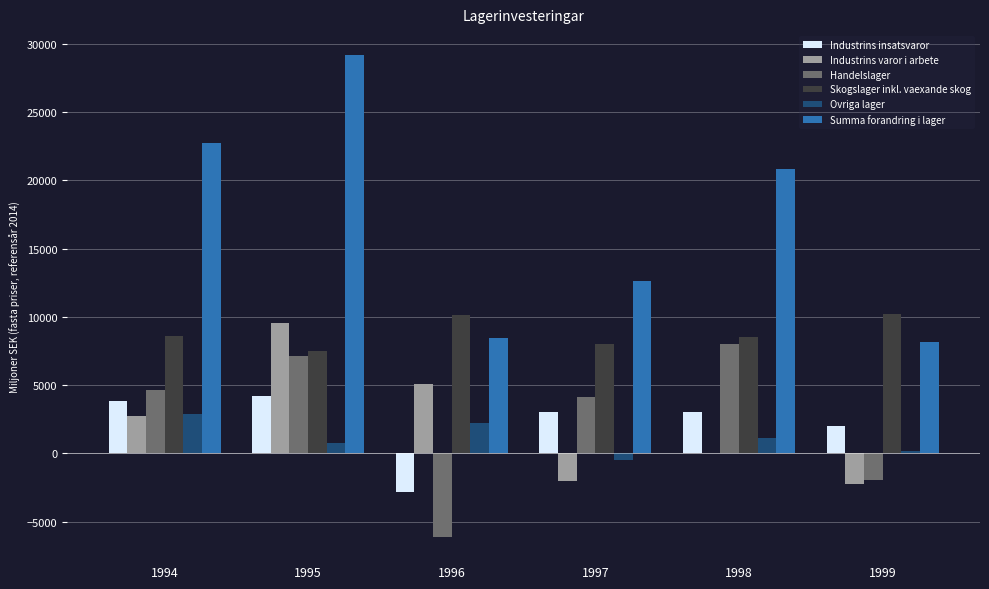

Between 1994 and 1997, which series saw the biggest shift?

Summa forandring i lager